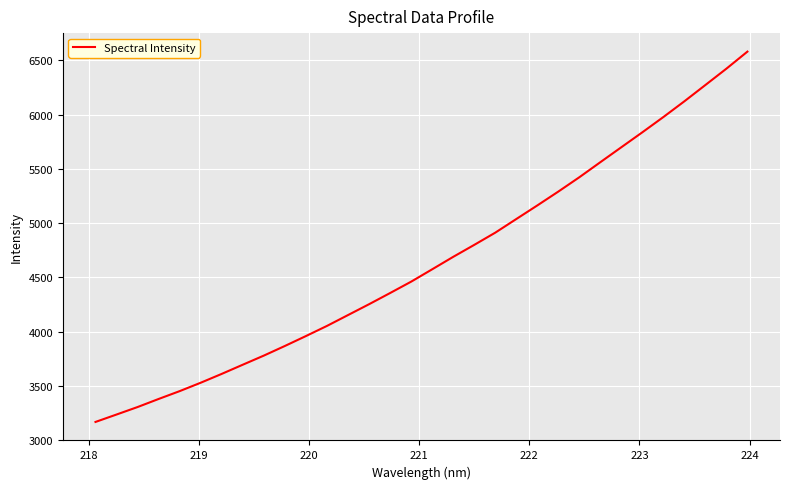

What is the difference between the maximum and minimum values?

3412.4